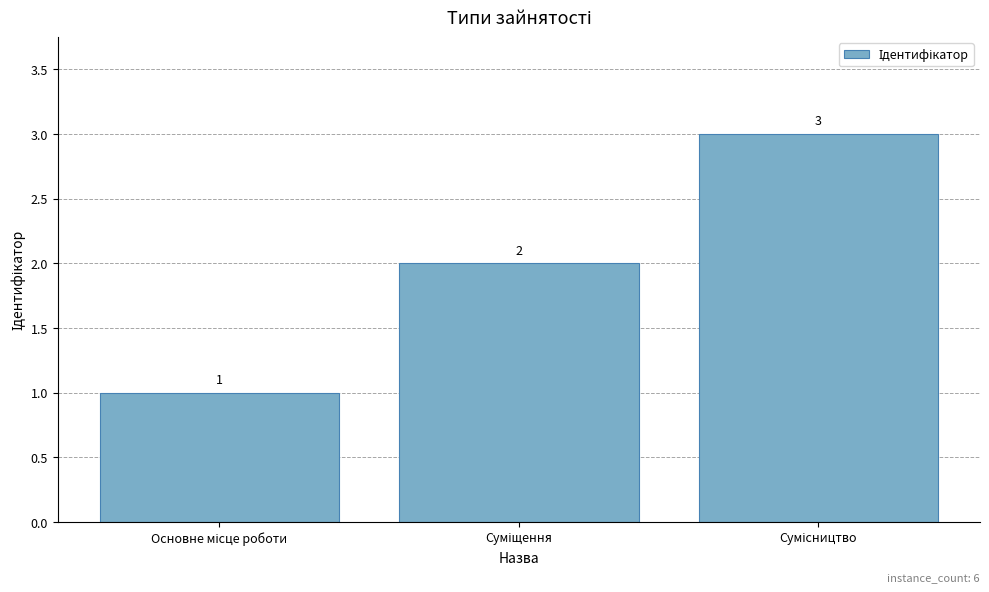

What is the sum of all values?

6